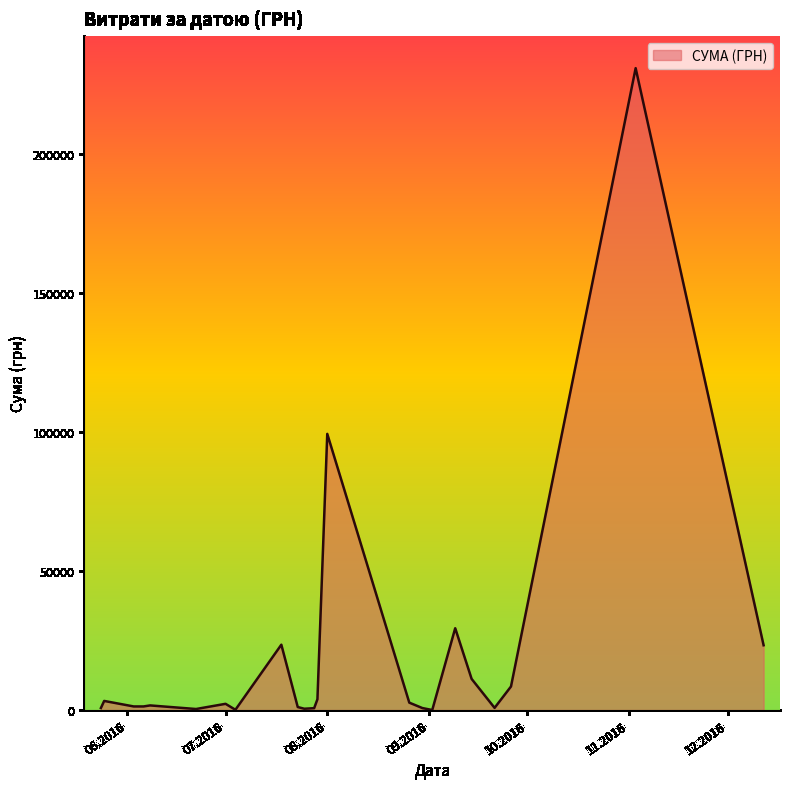

What is the difference between the maximum and minimum values?

230824.8